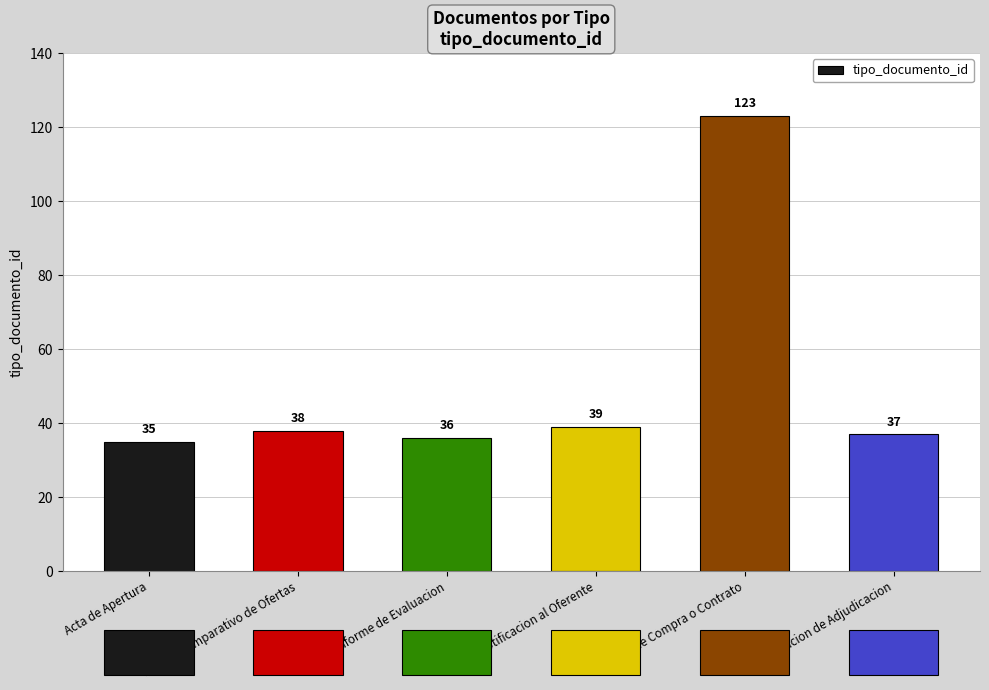

Which label corresponds to the largest value in the chart?

Orden de Compra o Contrato